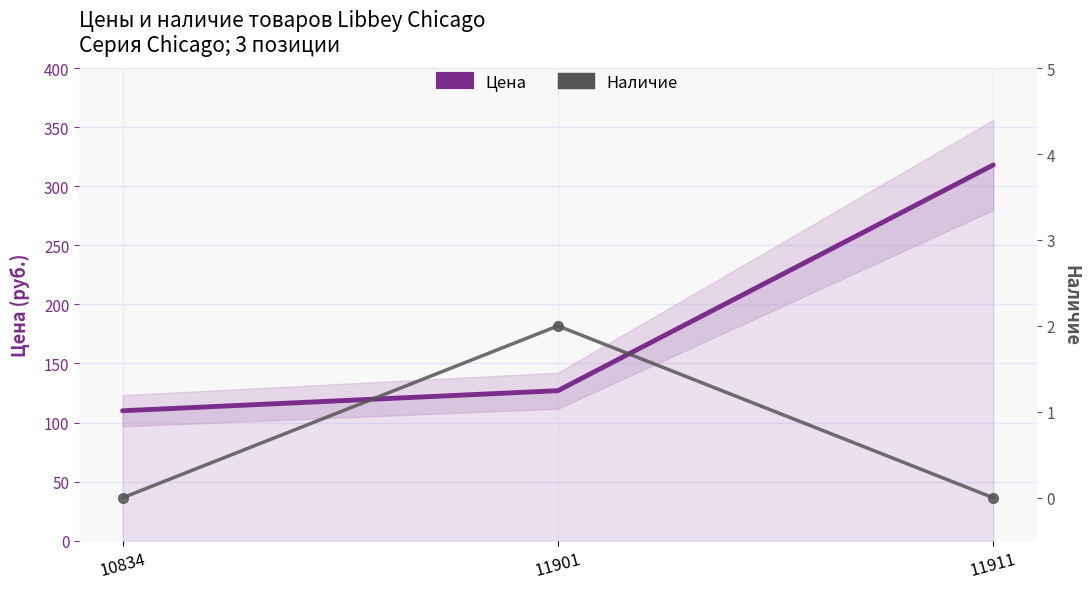

What value does the Цена series have at 10834, to the nearest 10?

110